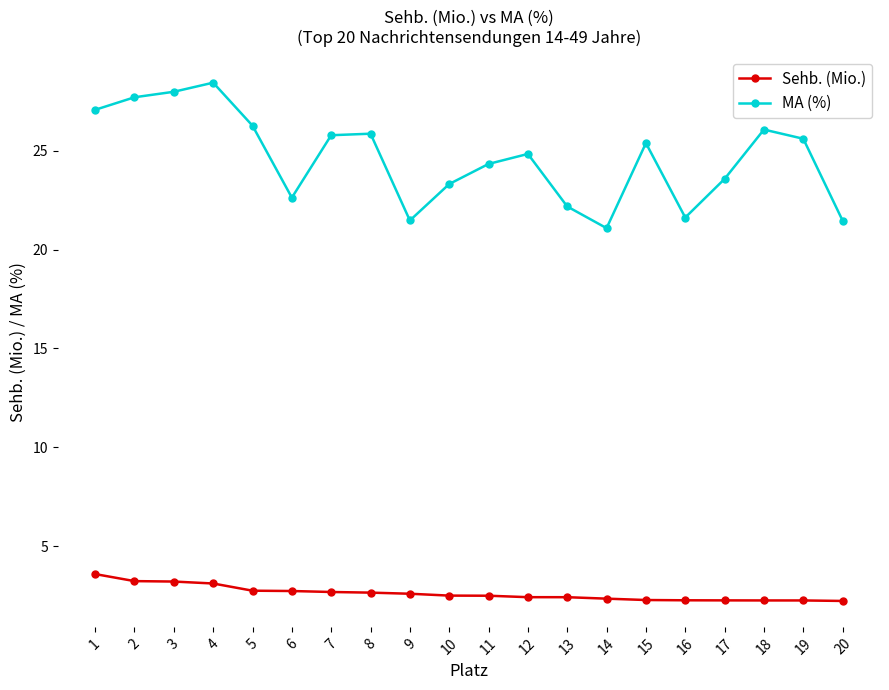

Rank the series by their average value, from highest to lowest.

MA (%), Sehb. (Mio.)